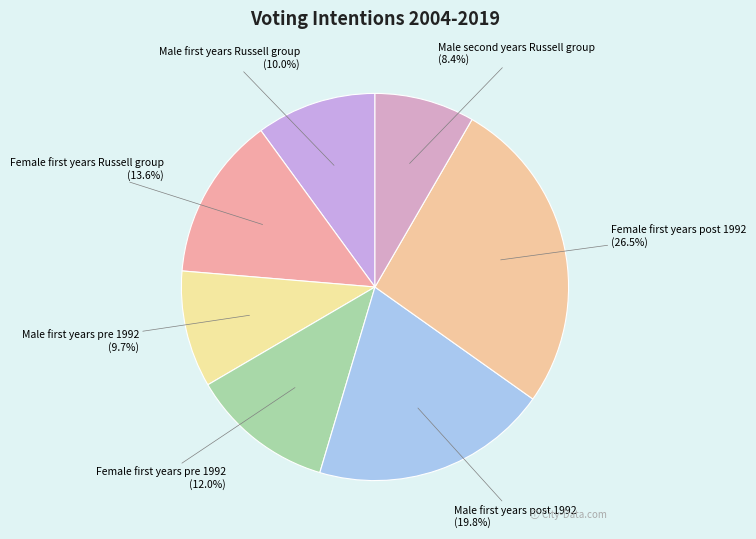

Rank the categories by value from lowest to highest.

Male second years Russell group, Male first years pre 1992, Male first years Russell group, Female first years pre 1992, Female first years Russell group, Male first years post 1992, Female first years post 1992